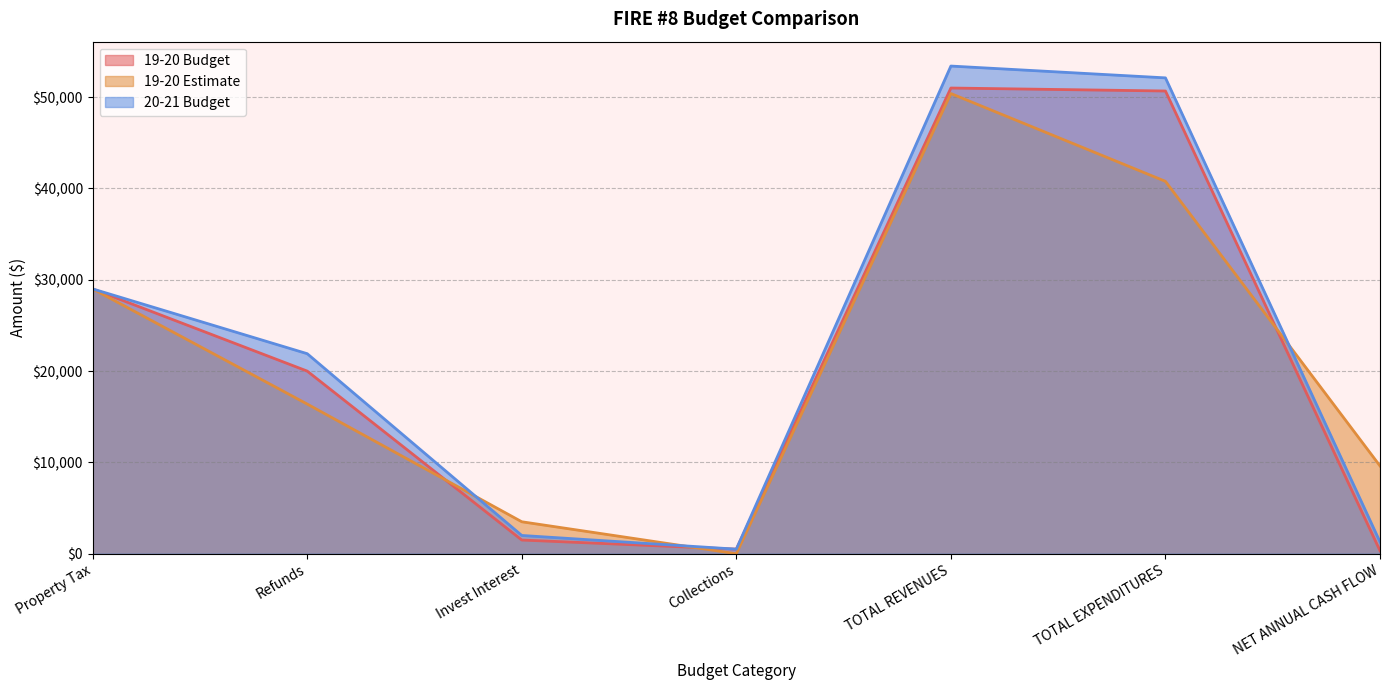

Between Property Tax and Invest Interest, which series saw the biggest shift?

19-20 Budget